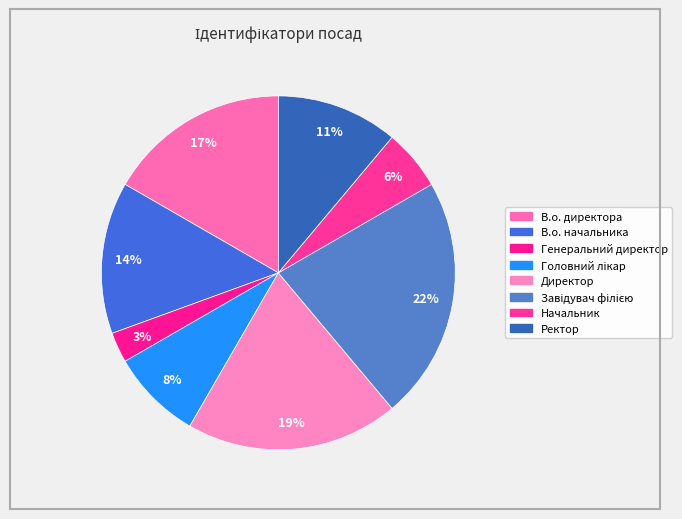

How many segments does this pie chart have?

8